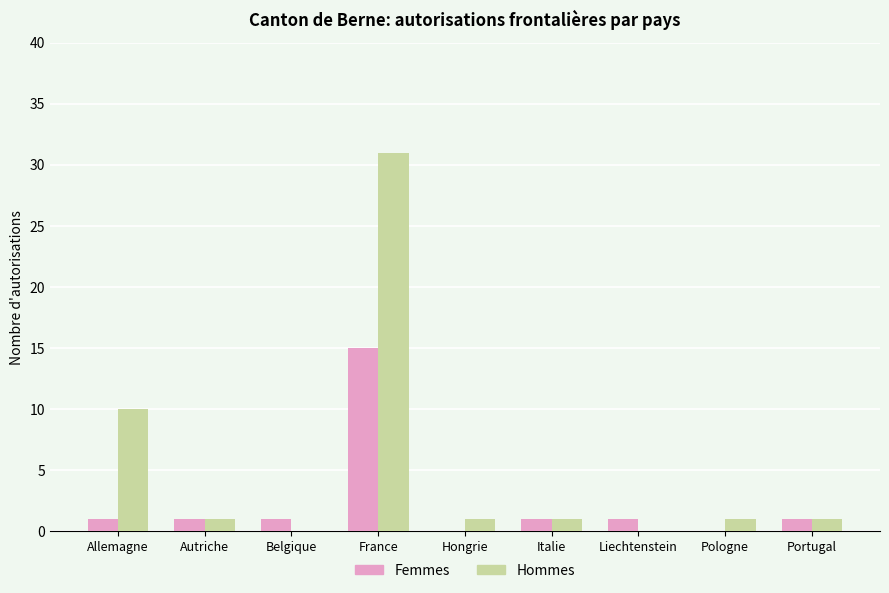

Reading left to right, extract all data points from this chart.

Femmes: 1	1	1	15	0	1	1	0	1
Hommes: 10	1	0	31	1	1	0	1	1